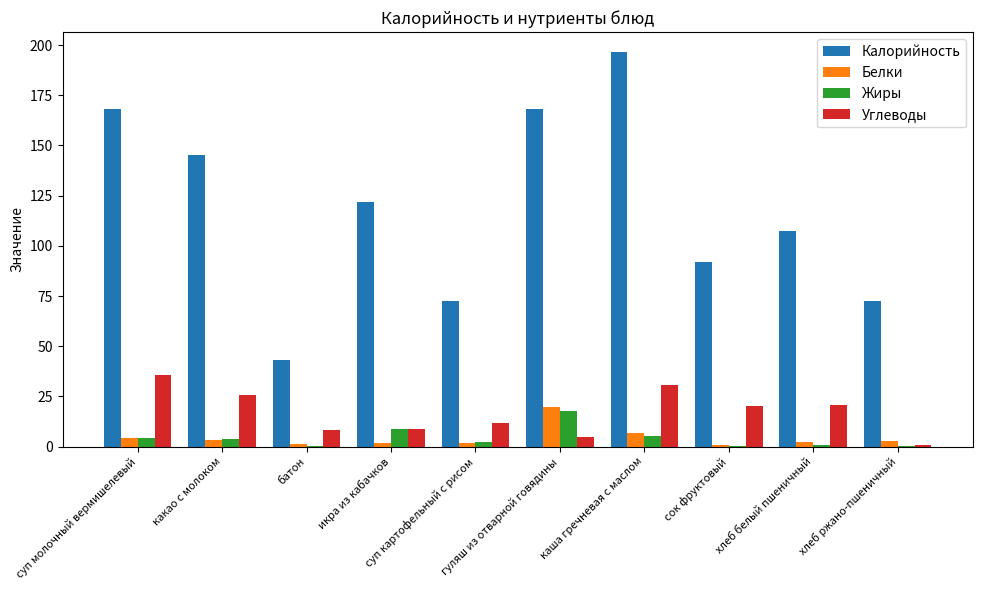

The value of Жиры at хлеб белый пшеничный is 0.8. True or false?

True